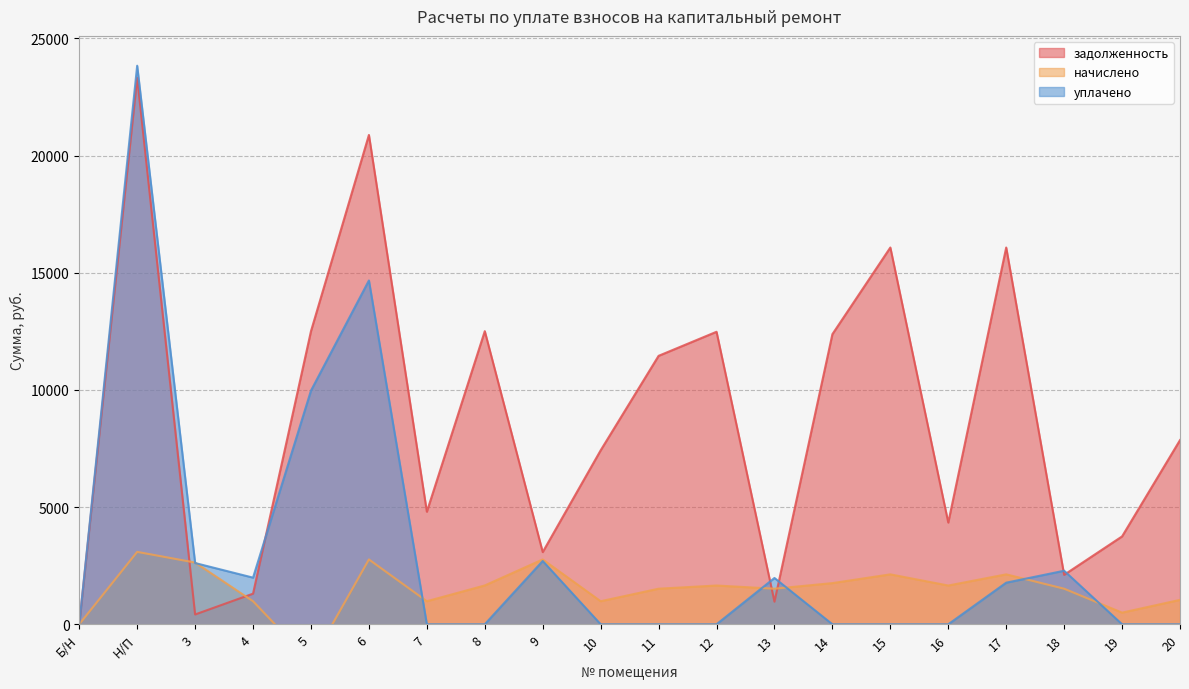

At which label does начислено reach its minimum?

5